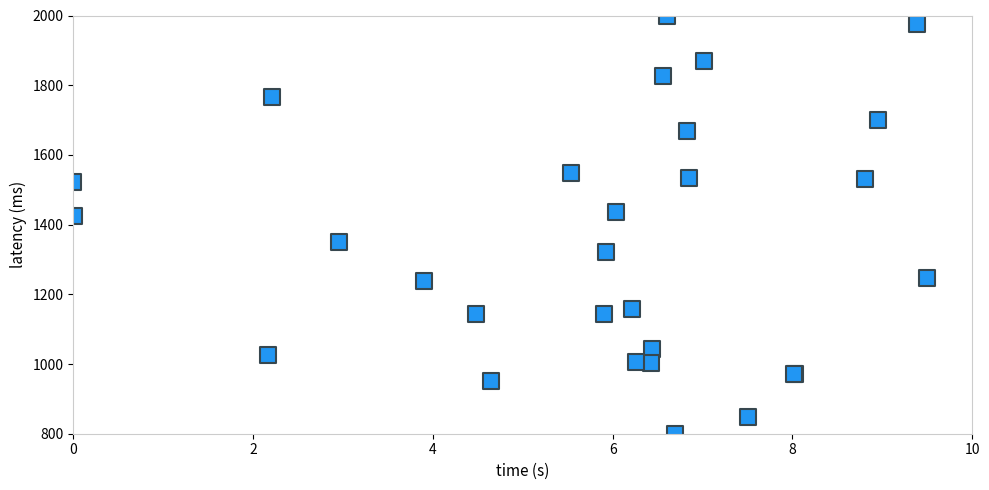

What Y value in the scatter plot is closest to 1400?

1424.0